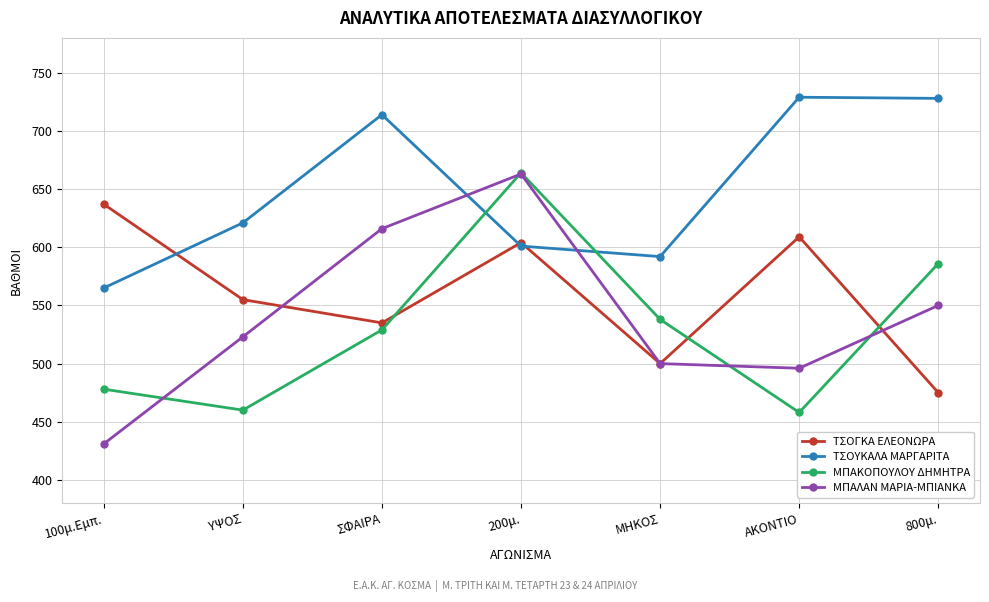

How many data points does each series have?

7